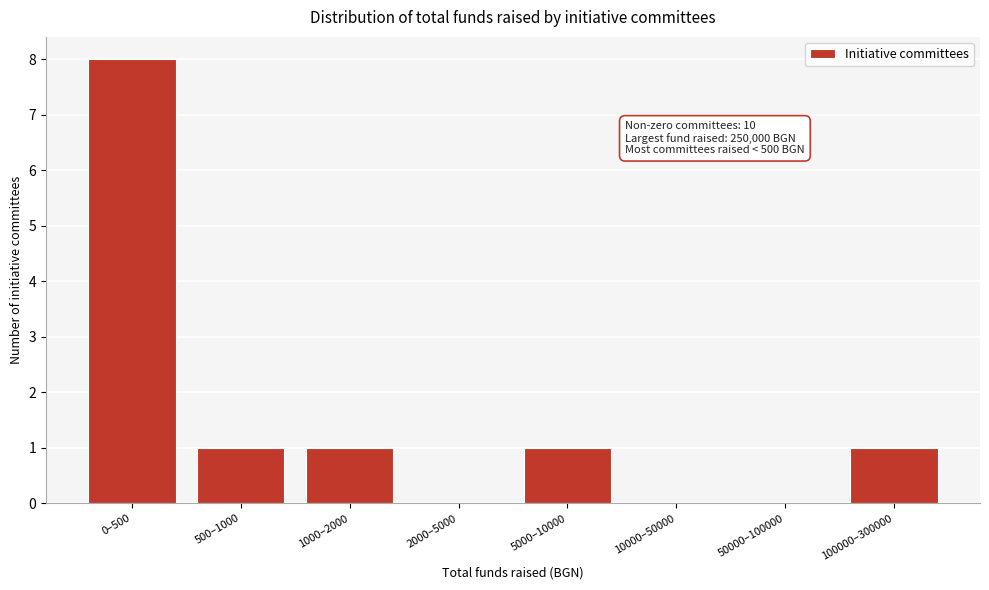

Reading left to right, extract all data points from this chart.

0–500=8	500–1000=1	1000–2000=1	2000–5000=0	5000–10000=1	10000–50000=0	50000–100000=0	100000–300000=1